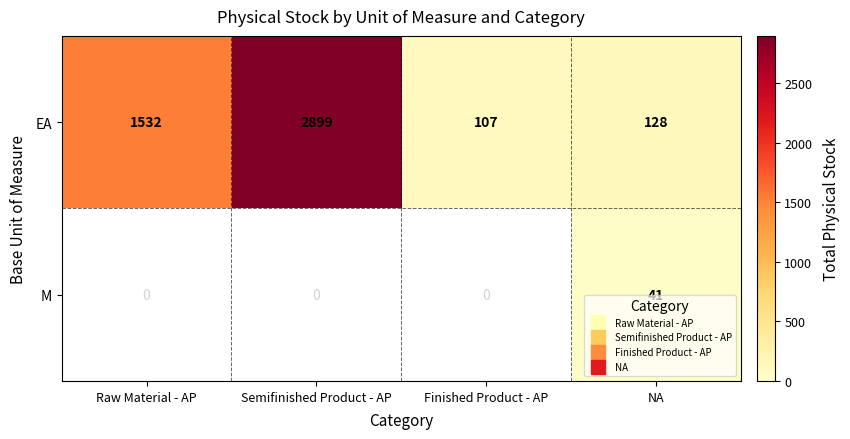

How many M values are between 0 and 41?

4